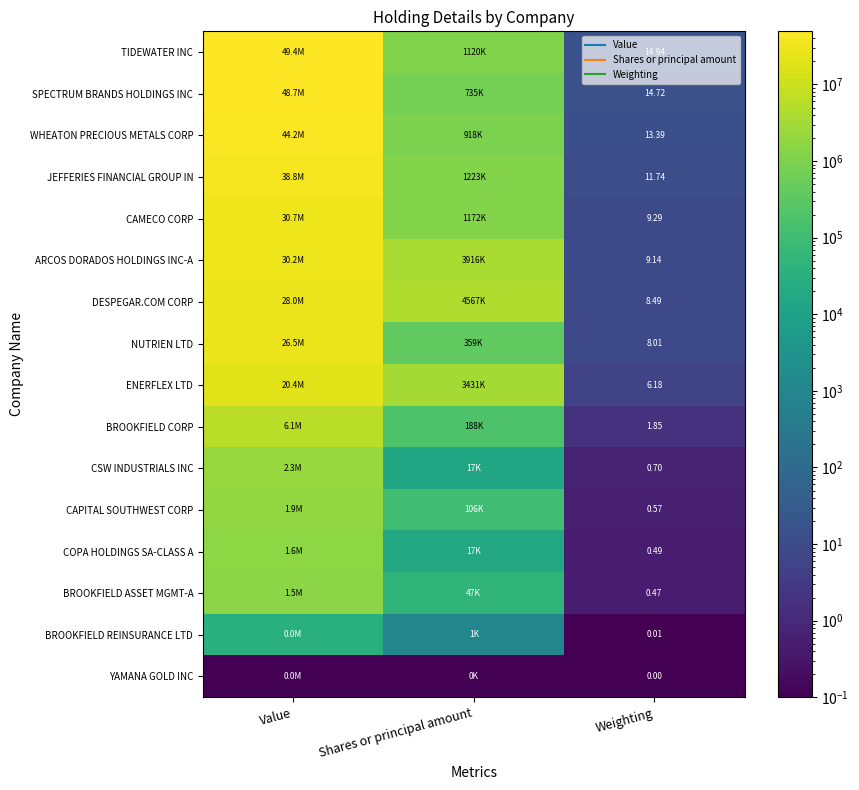

What is the difference between the second highest and minimum values in the CSW INDUSTRIALS INC series?

16723.3